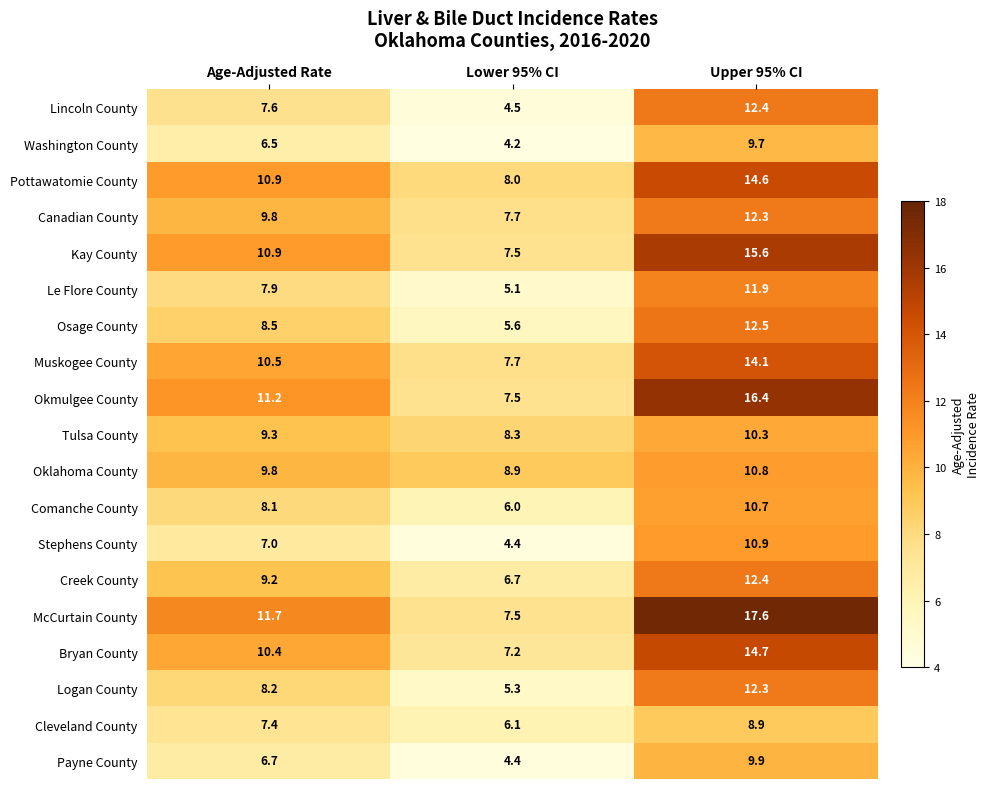

Count the number of categories in the chart.

3